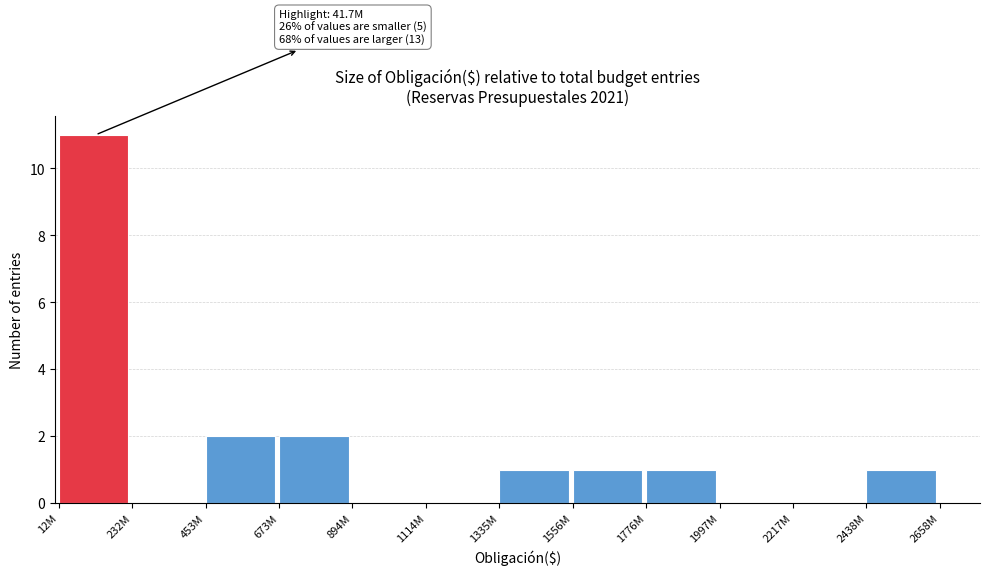

Reading left to right, transcribe all the data shown in this chart.

12M=11	232M=0	453M=2	673M=2	894M=0	1114M=0	1335M=1	1556M=1	1776M=1	1997M=0	2217M=0	2438M=1